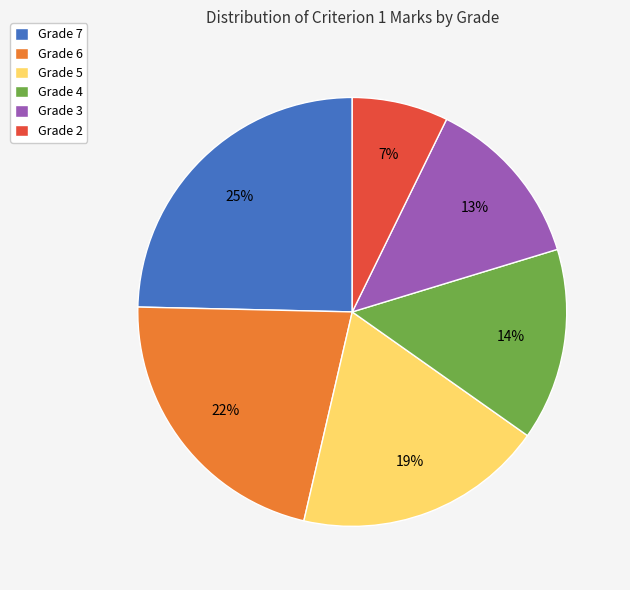

Does Grade 6 account for over 50% of the chart?

No